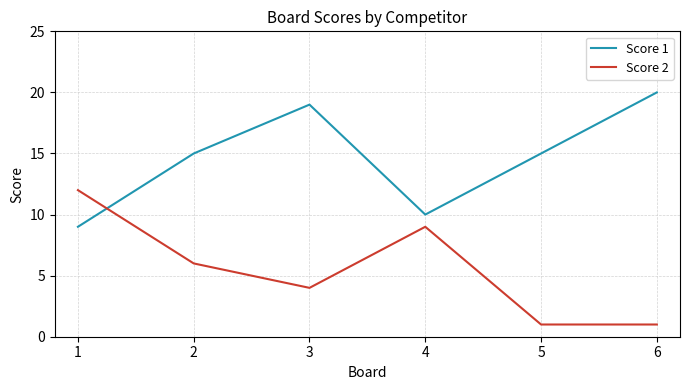

How many lines are shown in the chart?

2